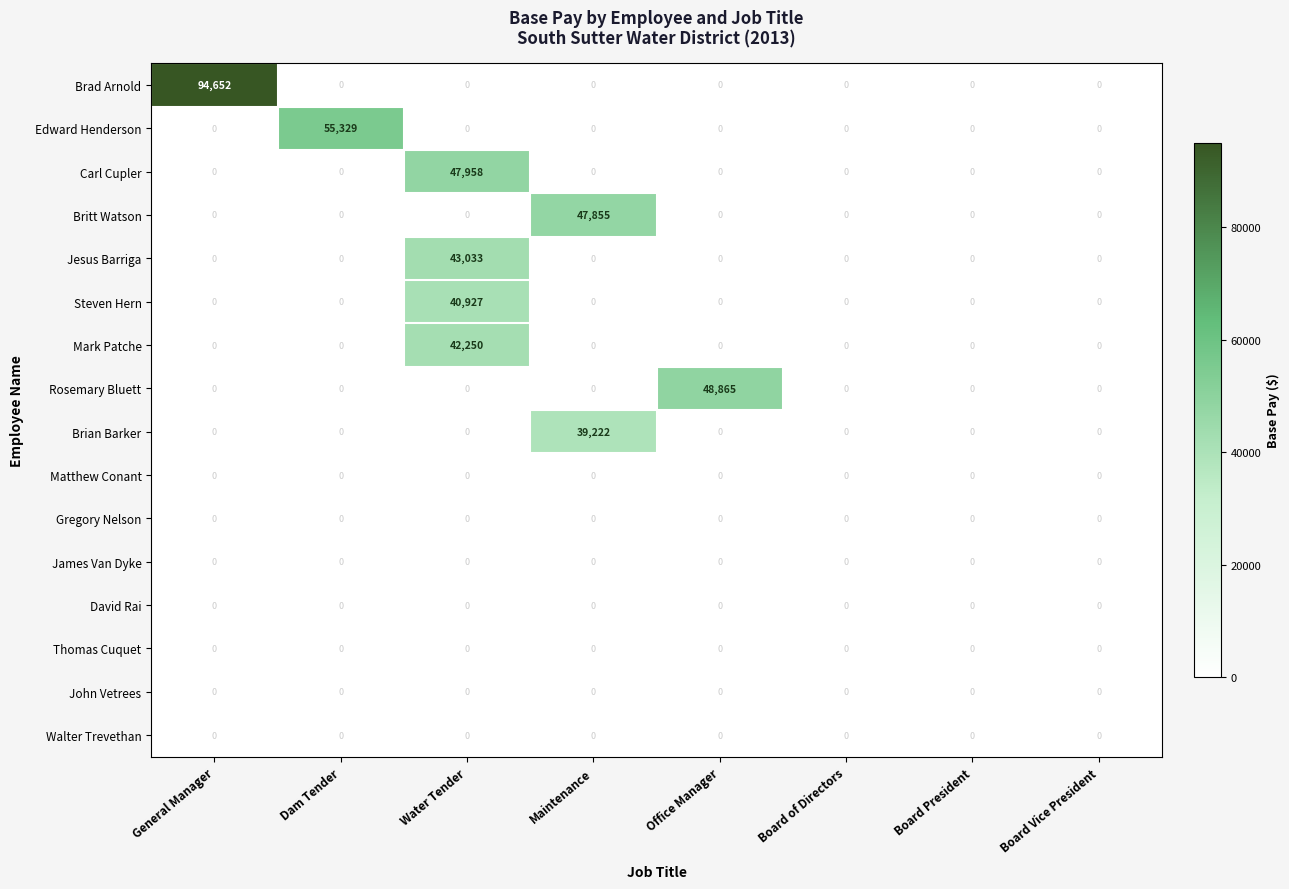

What is the total value across all series at Maintenance?

87077